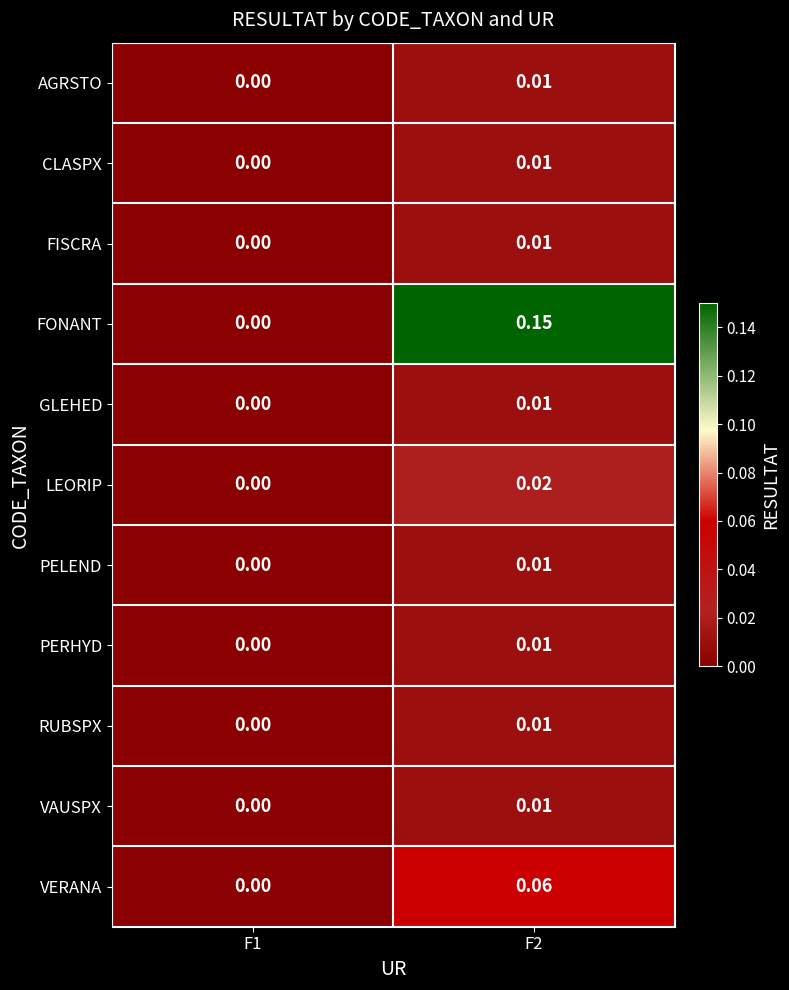

Which series has the largest total across all categories?

FONANT